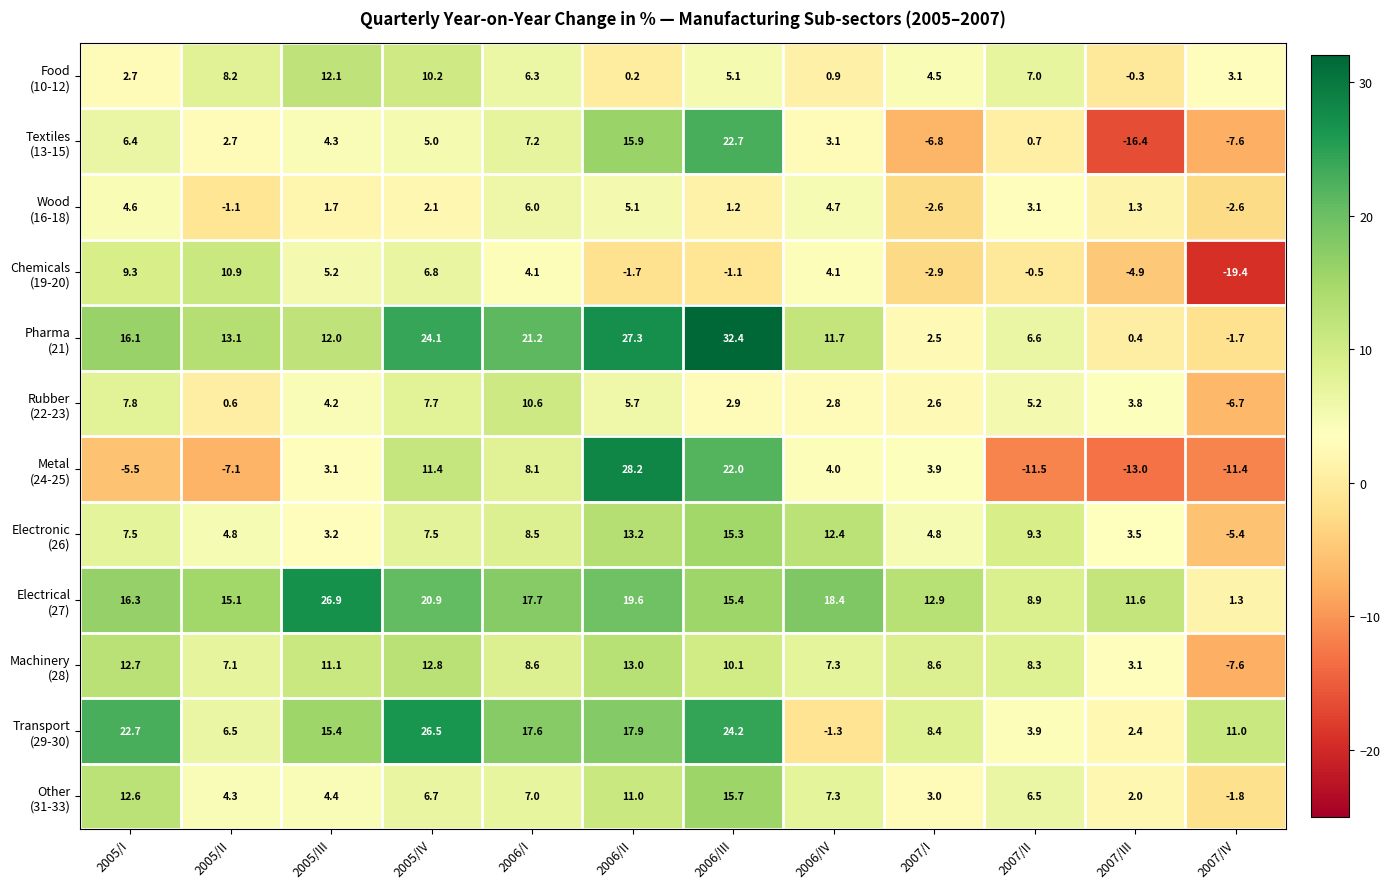

At which category does the chart reach its minimum across all series?

2007/IV